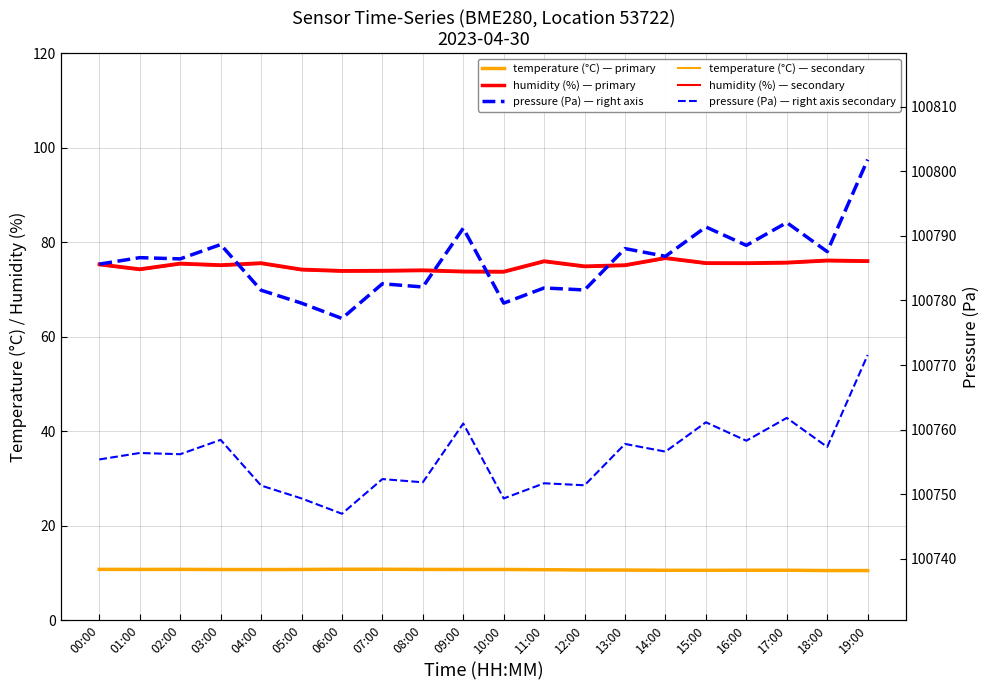

Which category has the highest value across all series?

19:00